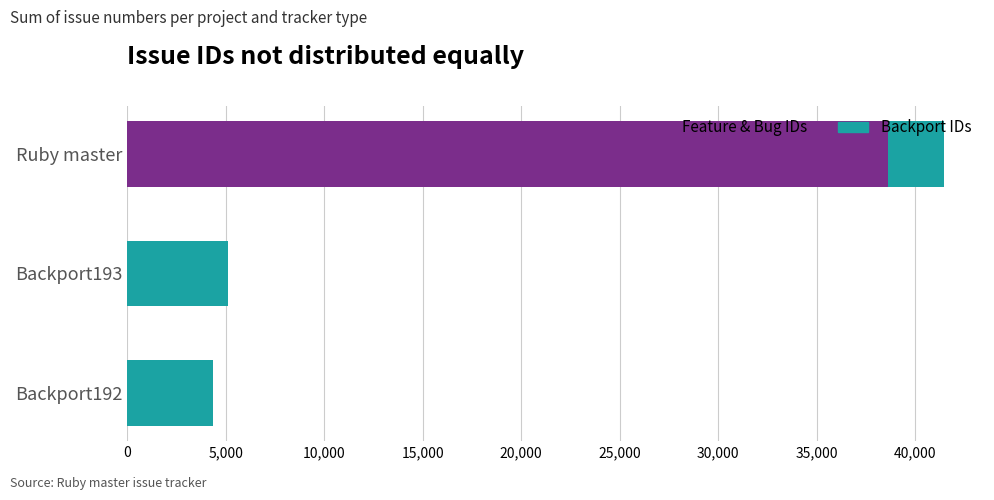

Which category has the highest value in the Feature & Bug IDs series?

Ruby master